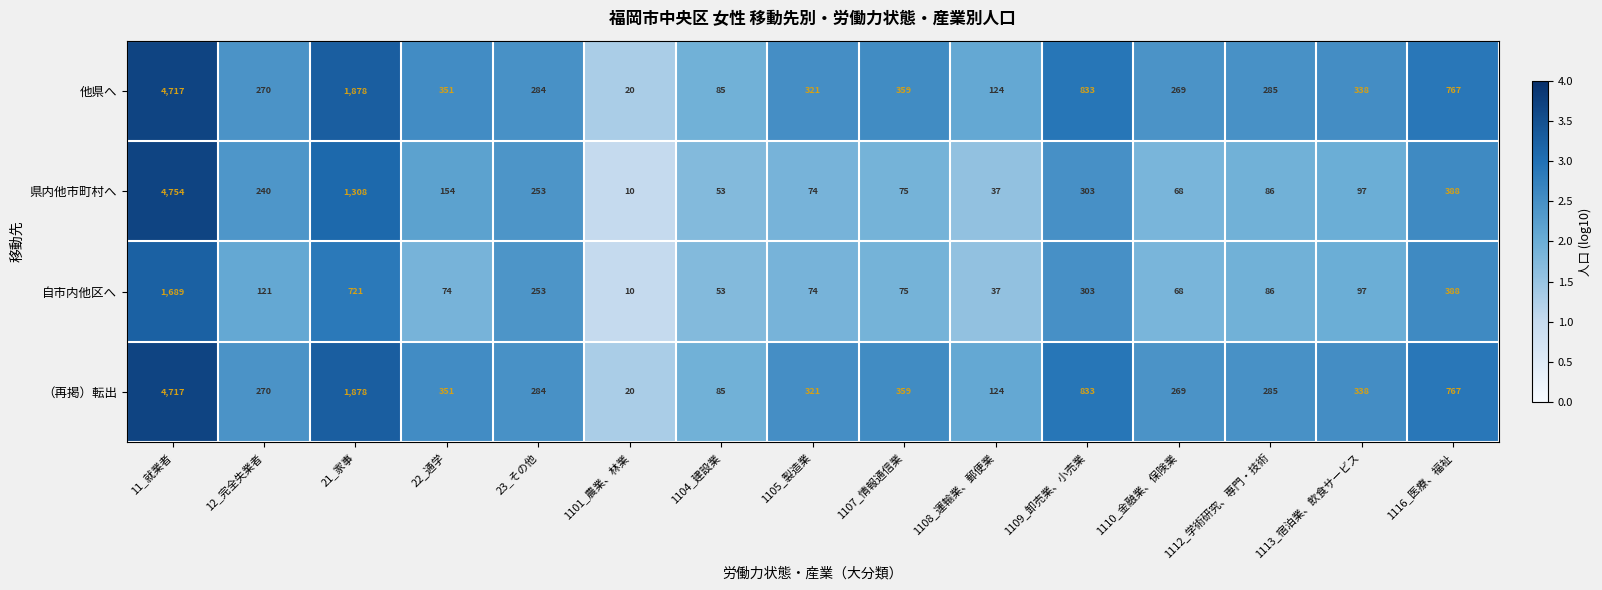

At which category is the sum across all series the highest?

11_就業者